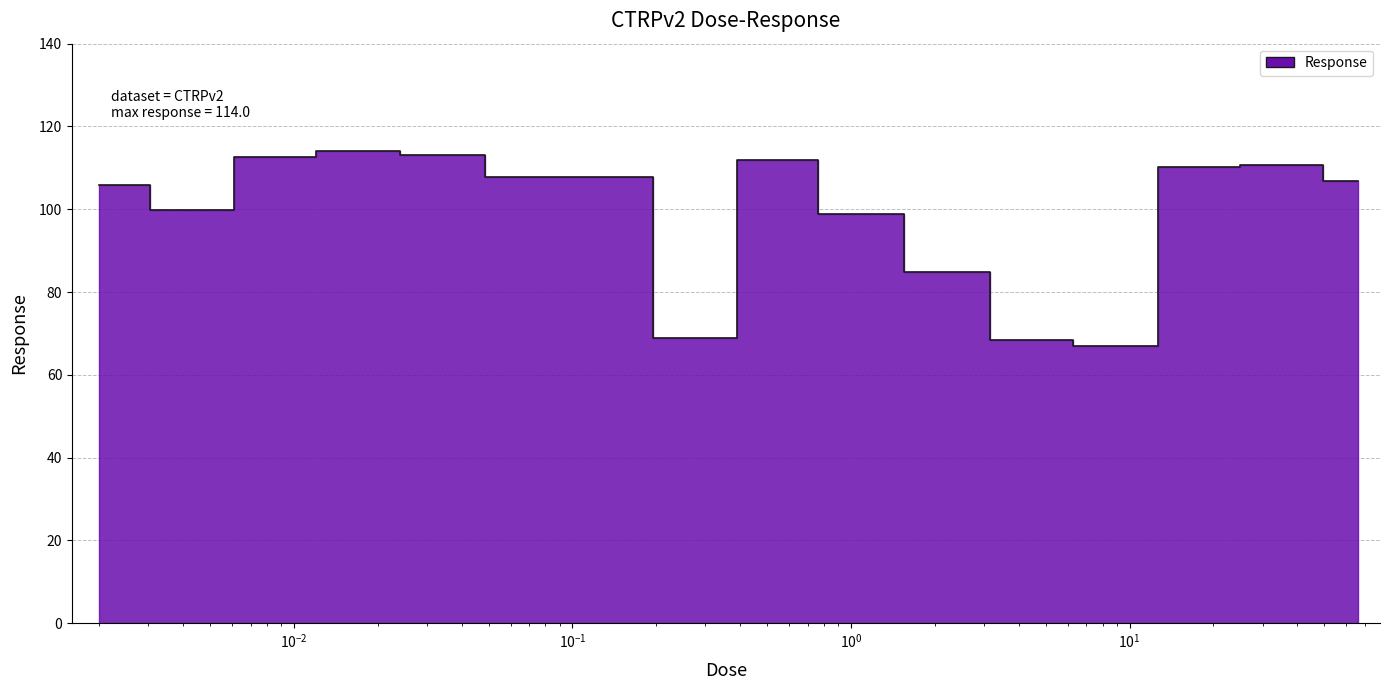

At which label does the data first exceed 107?

0.0081